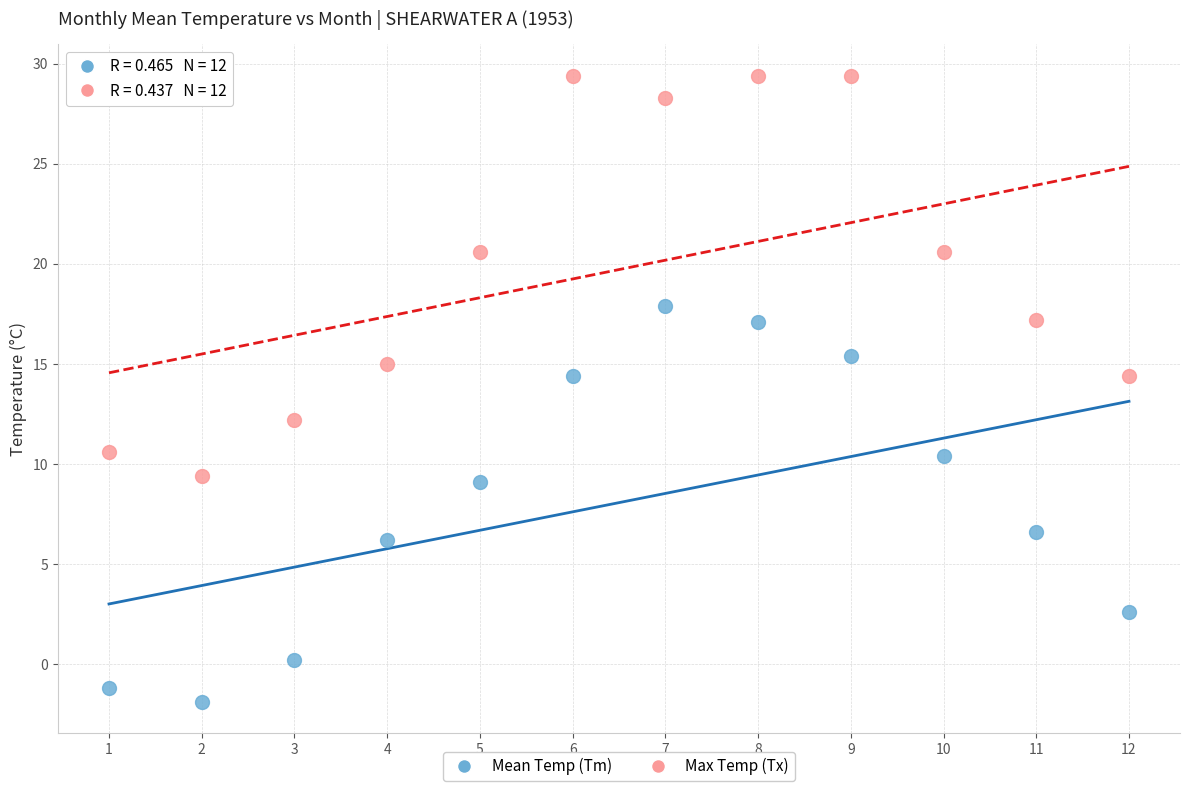

Which series contains the lowest Y value?

Mean Temp (Tm)